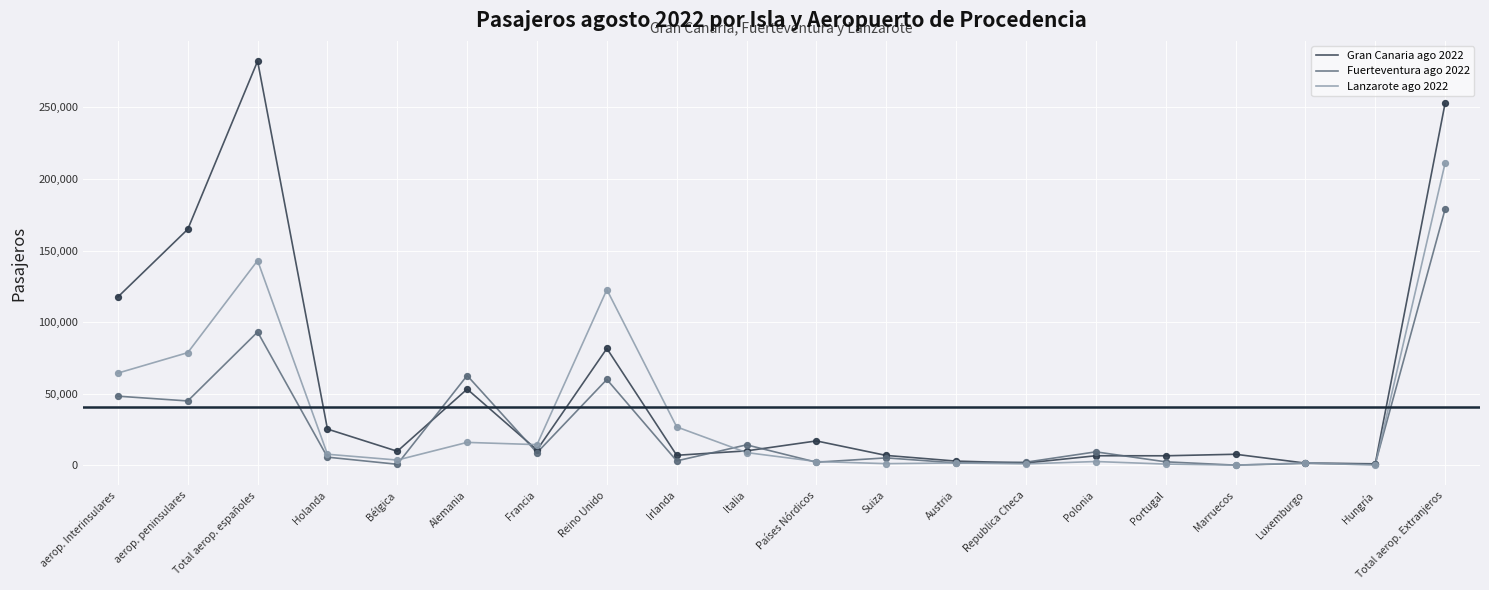

What is the total value across all series at Republica Checa?

4418